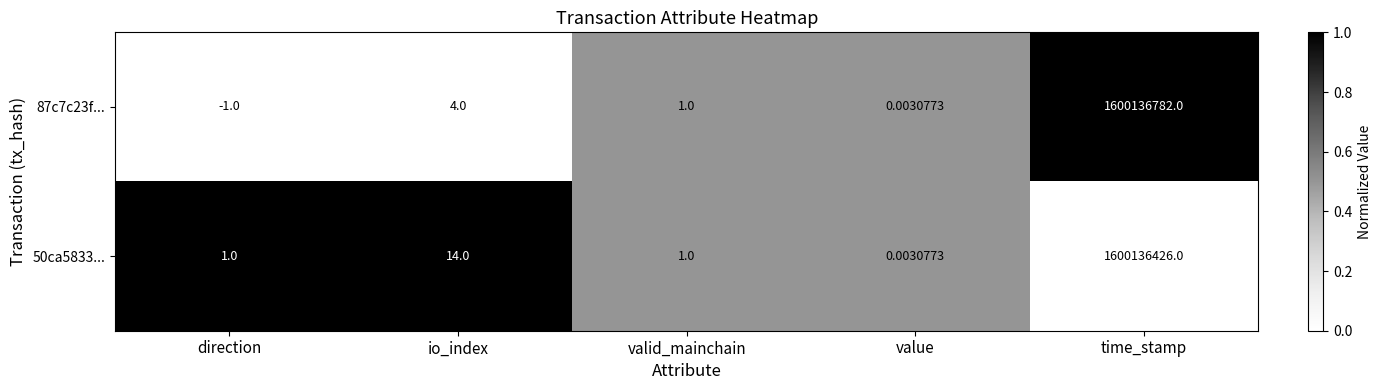

At which label is 87c7c23f... closest to 800068390?

io_index